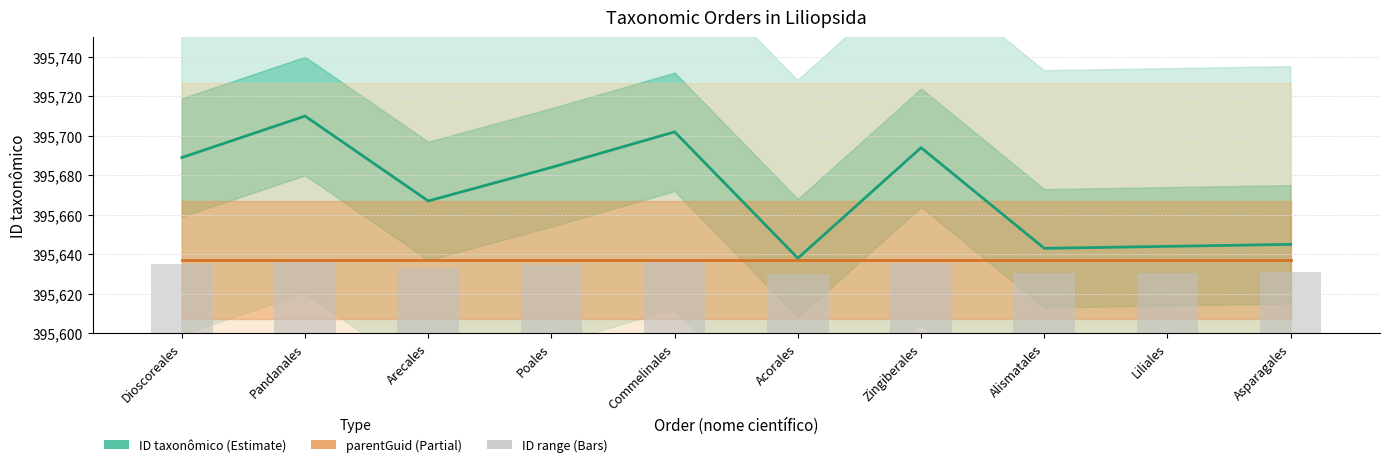

Count the number of data series in this chart.

3